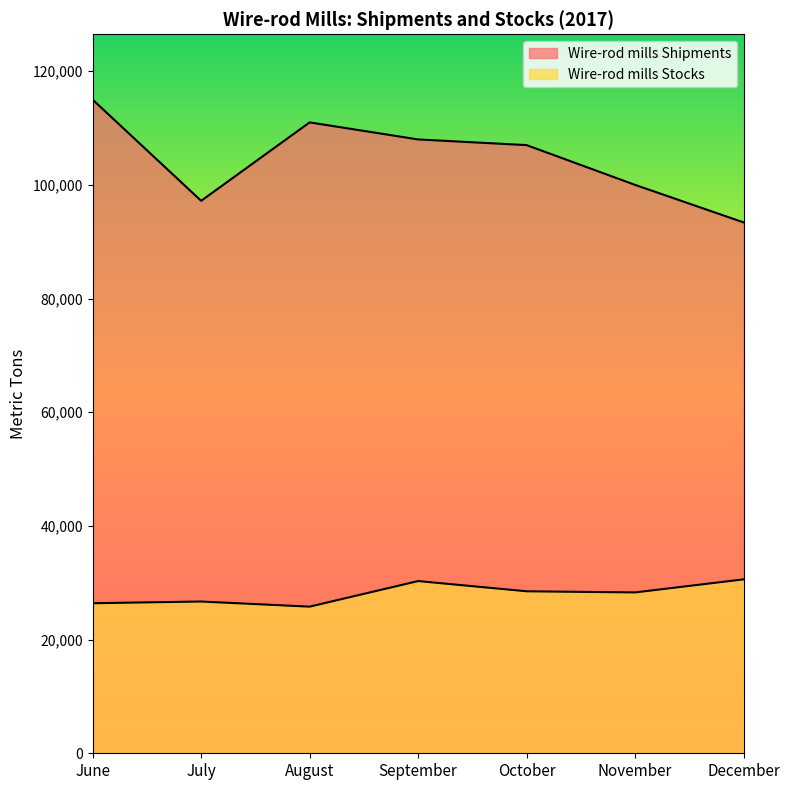

Is it true that Wire-rod mills Stocks equals 17533 at December?

False